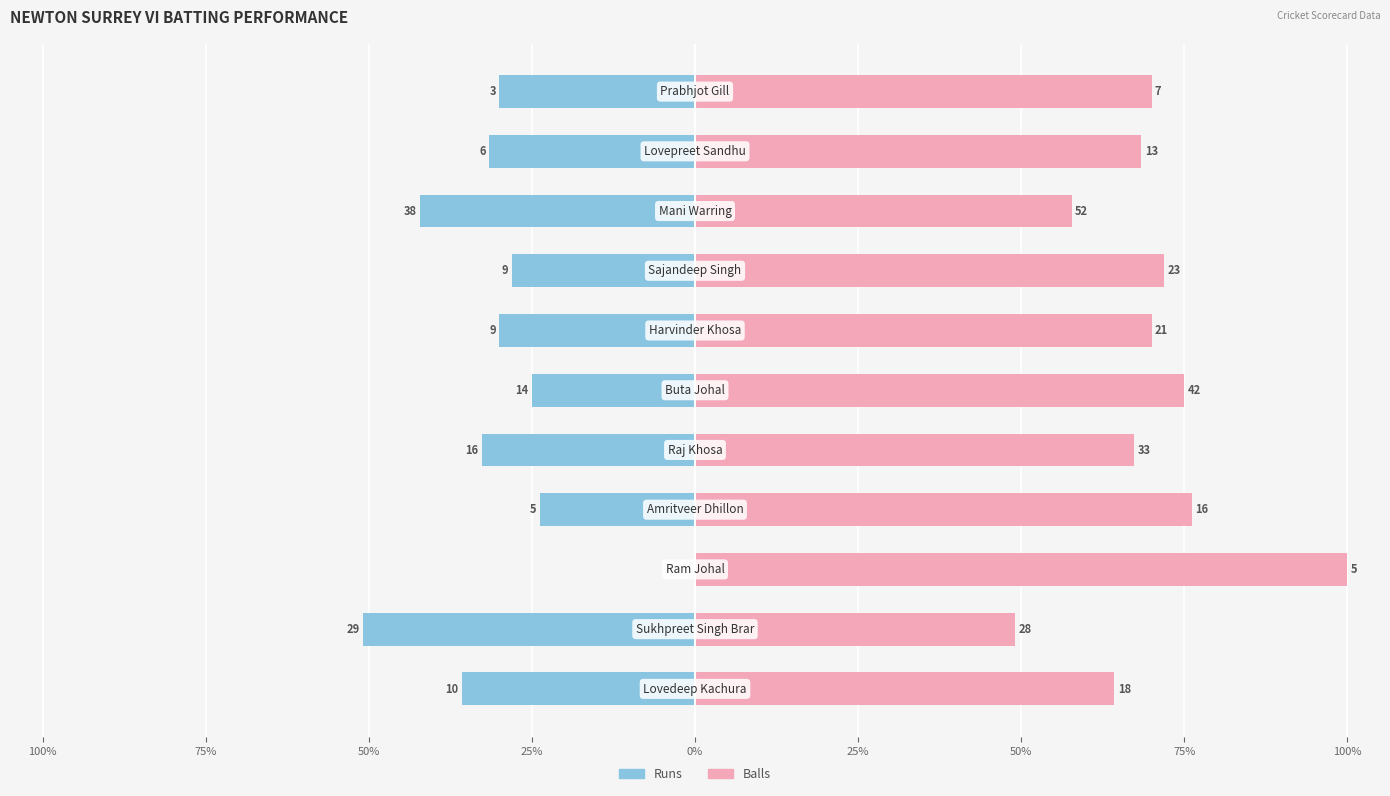

Reading left to right, list all the values displayed in this chart.

Runs: -35.7	-50.9	0.0	-23.8	-32.7	-25.0	-30.0	-28.1	-42.2	-31.6	-30.0
Balls: 64.3	49.1	100.0	76.2	67.3	75.0	70.0	71.9	57.8	68.4	70.0